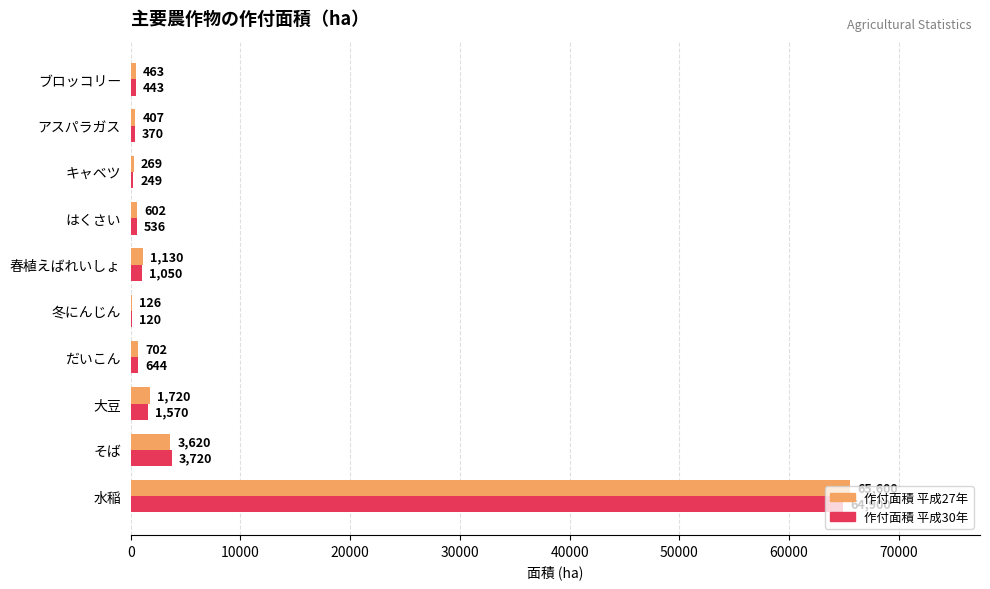

What are all the series names shown in the legend?

作付面積 平成27年, 作付面積 平成30年